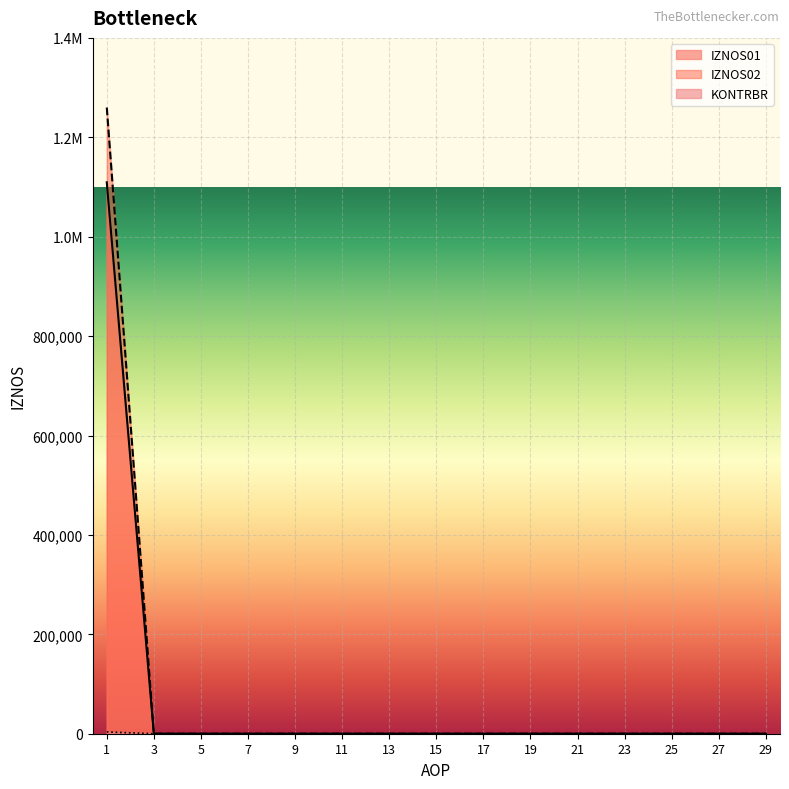

Is the value of IZNOS01 at 27 greater than the value of IZNOS02 at 5?

No